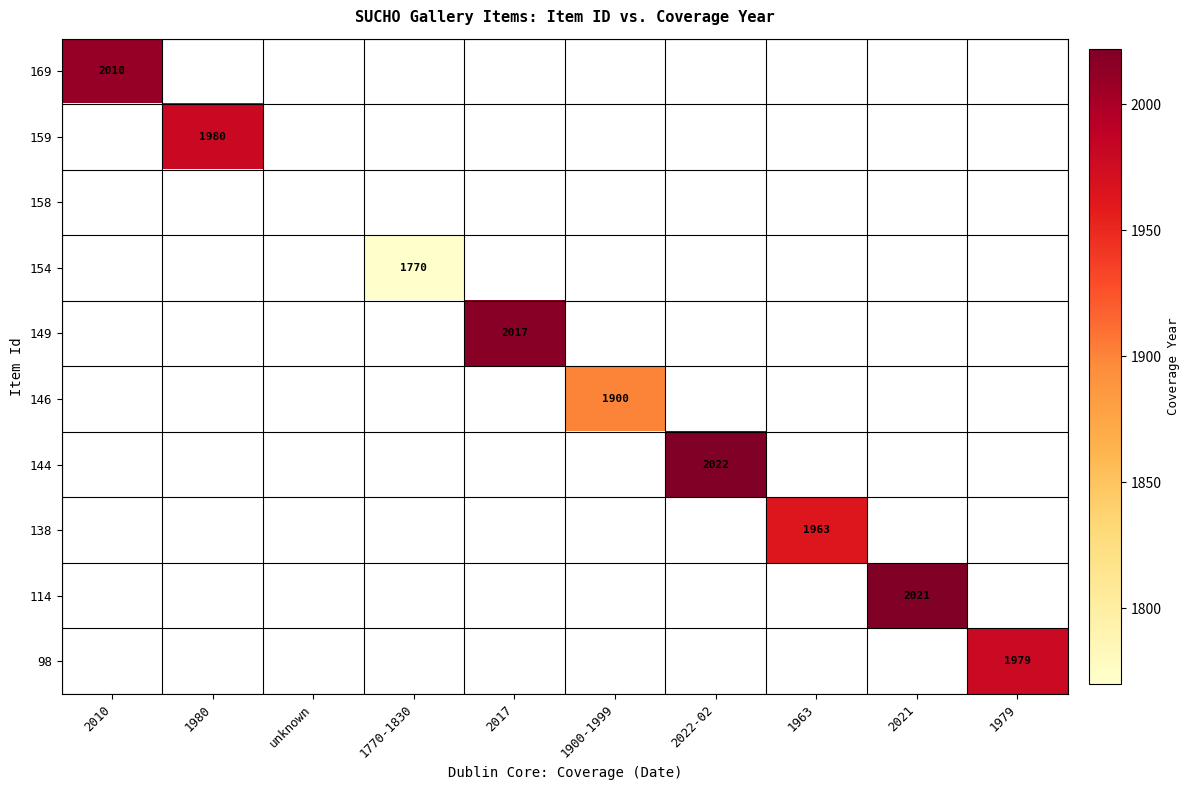

Is it true that 159 equals 1980 at 1980?

True